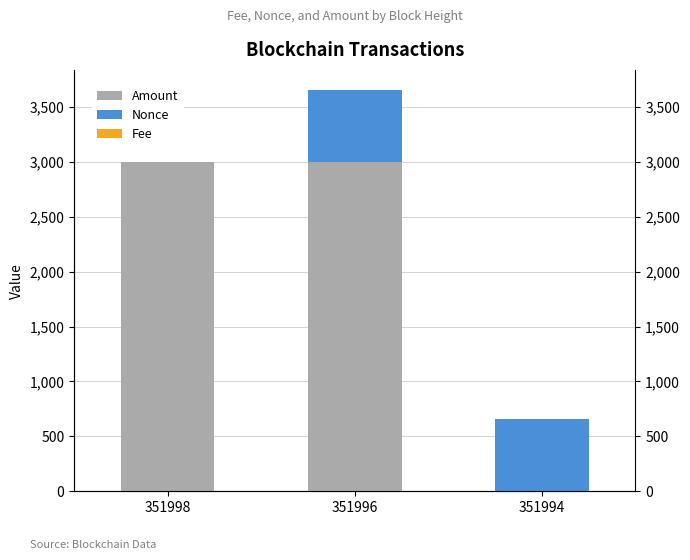

What is the difference between the Fee values at 351998 and 351994?

0.3